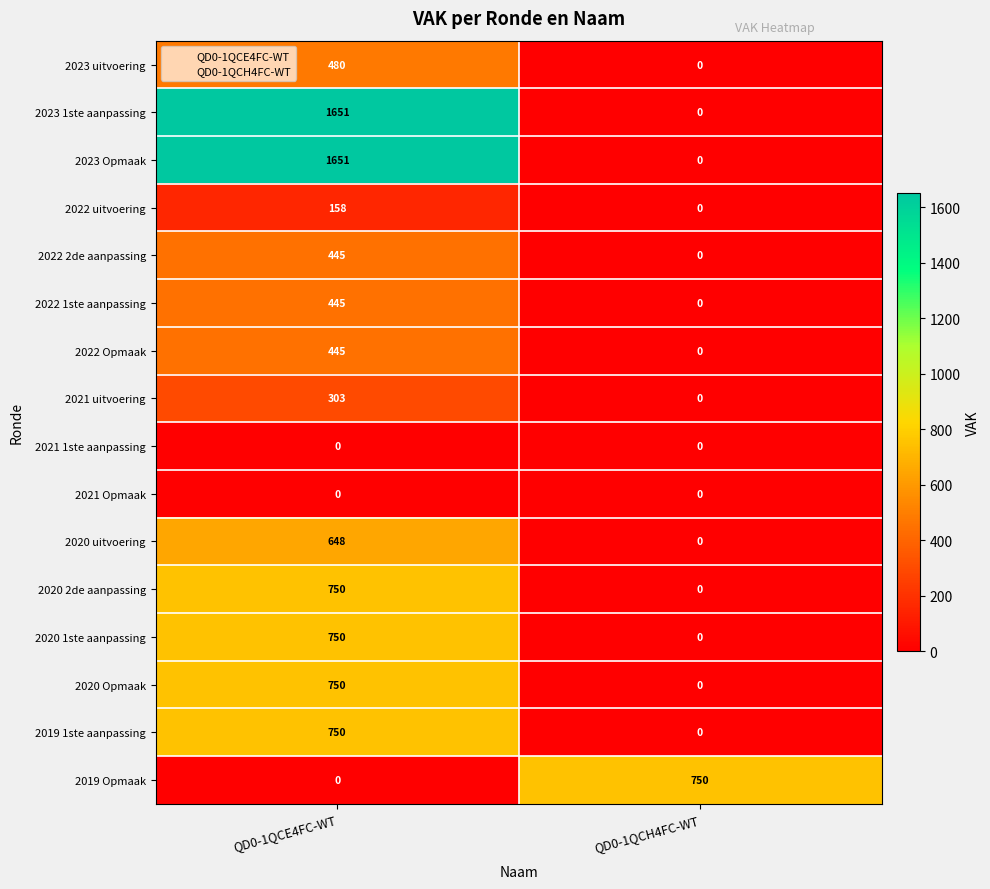

Count the number of categories in the chart.

2